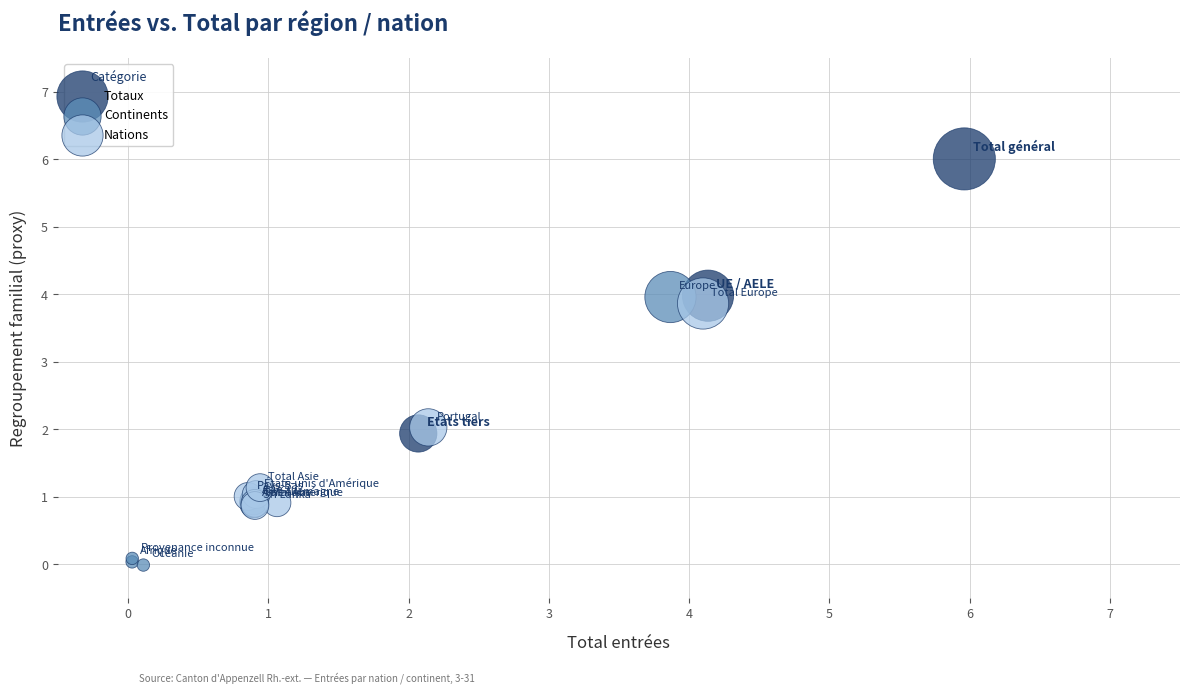

Which series contains the lowest Y value?

Continents